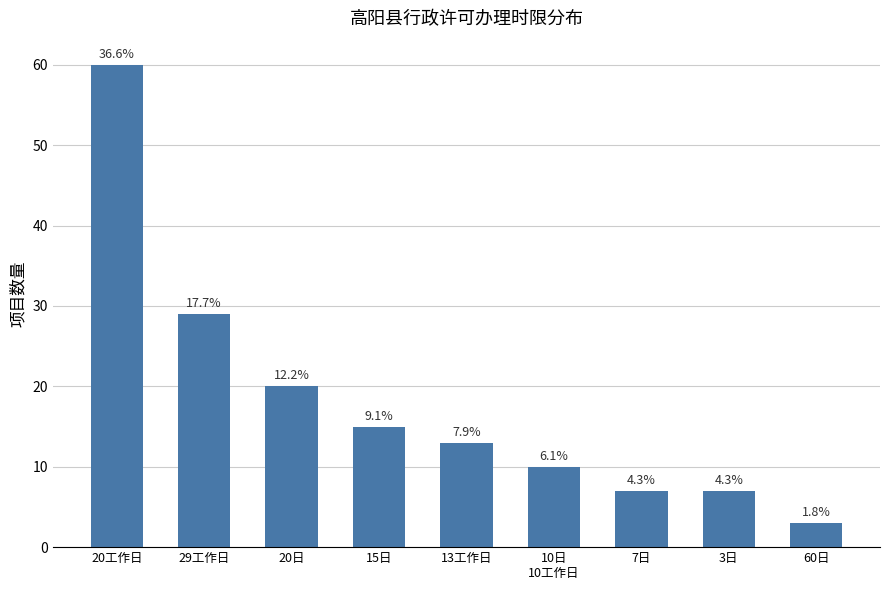

What is the ratio of the value at 20工作日 to the value at 20日?

3.0